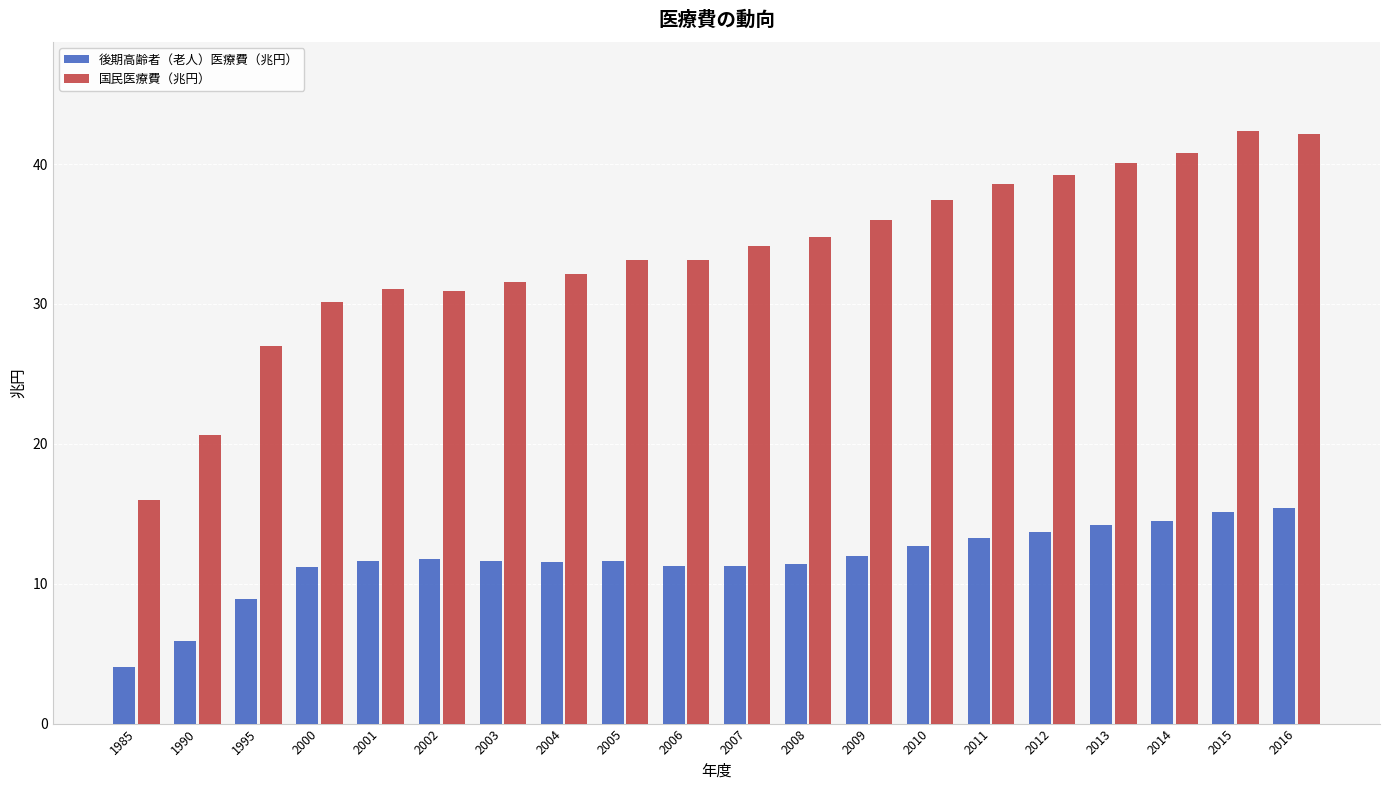

Rank the series by their average value, from highest to lowest.

国民医療費（兆円）, 後期高齢者（老人）医療費（兆円）